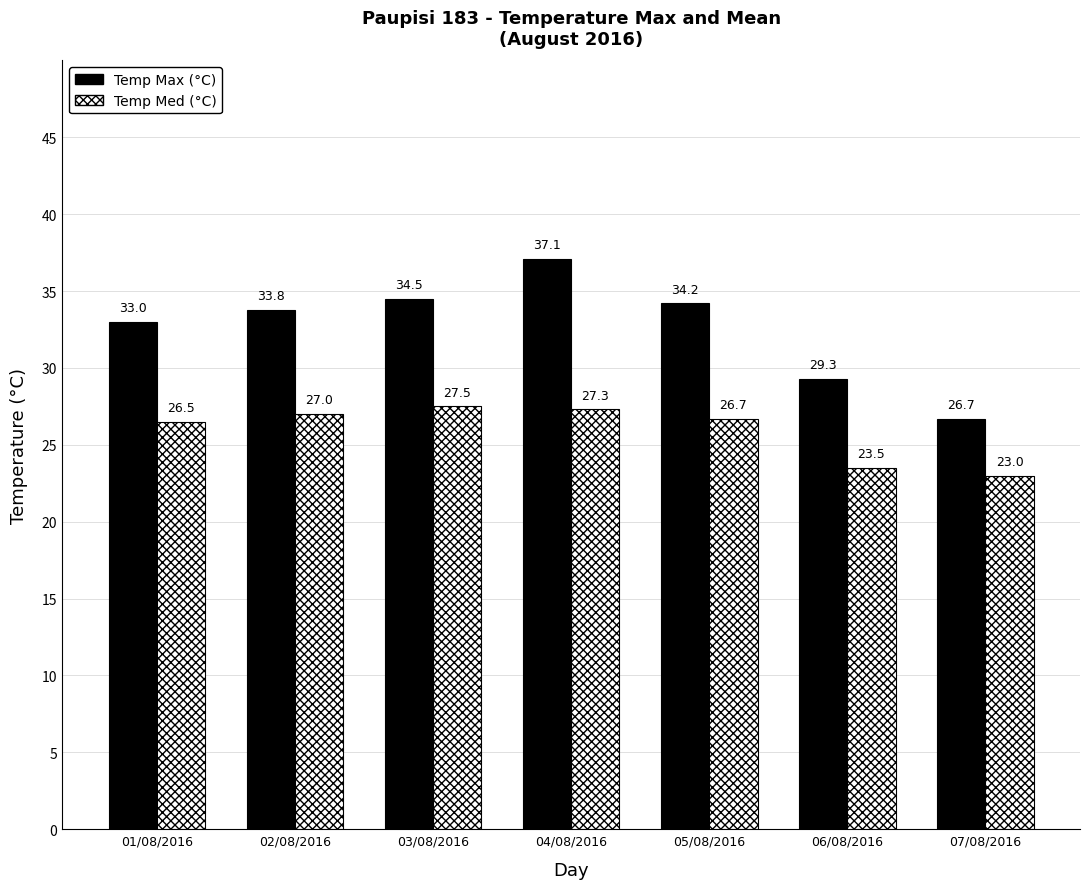

What is the label of the 5th bar from the left?

05/08/2016